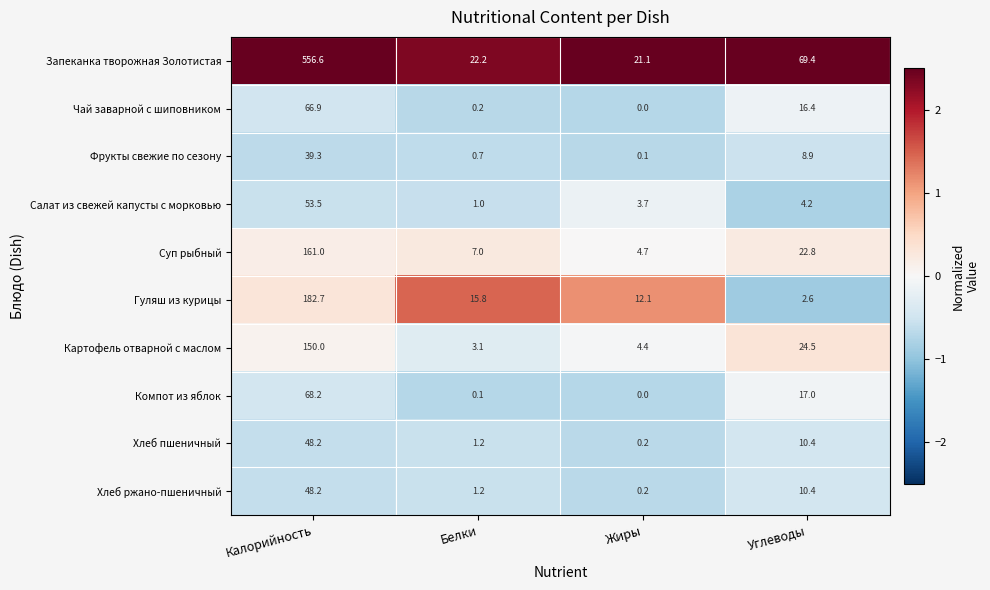

What is the difference between the highest and lowest values at Белки?

22.1